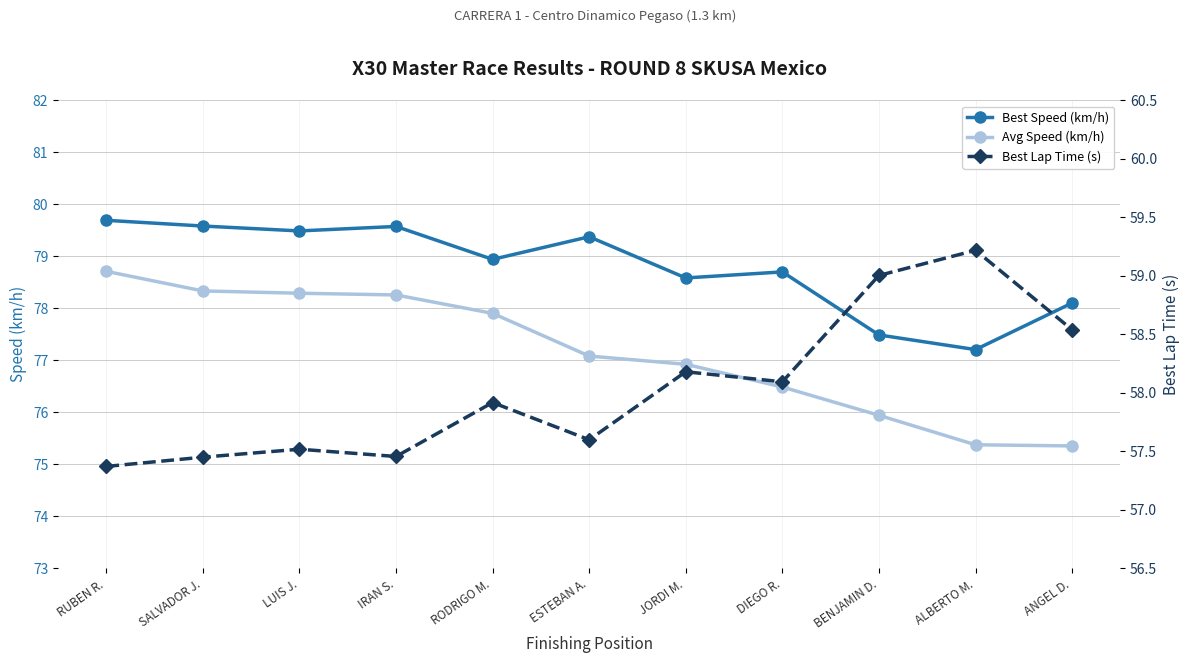

What is the value of the Best Speed (km/h) point at the 10th from the left?

77.2